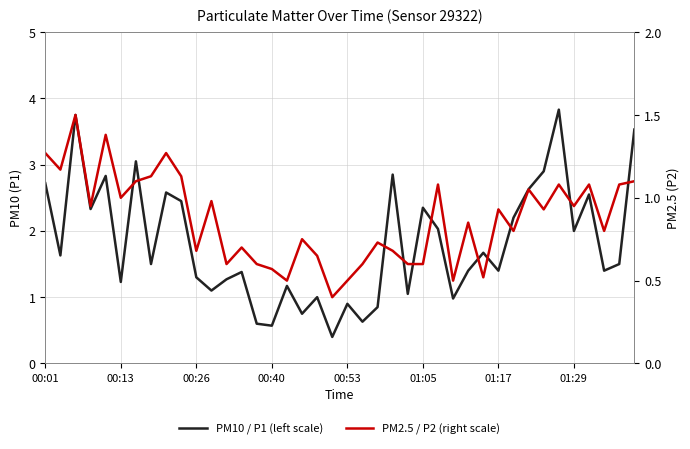

True or false: PM10 / P1 (left scale) and PM2.5 / P2 (right scale) intersect in this chart.

False